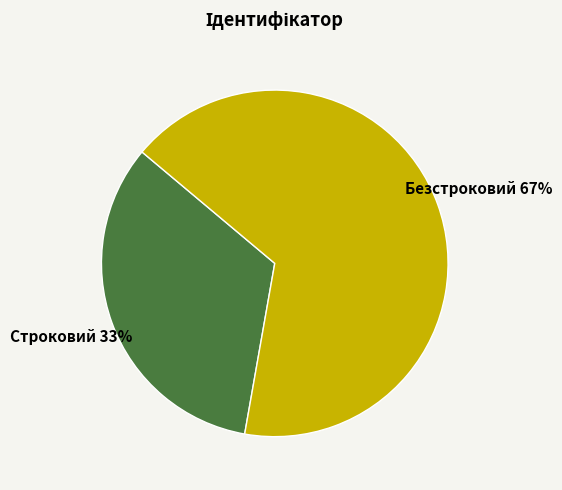

Do Безстроковий and Строковий together represent more than half of the pie?

Yes